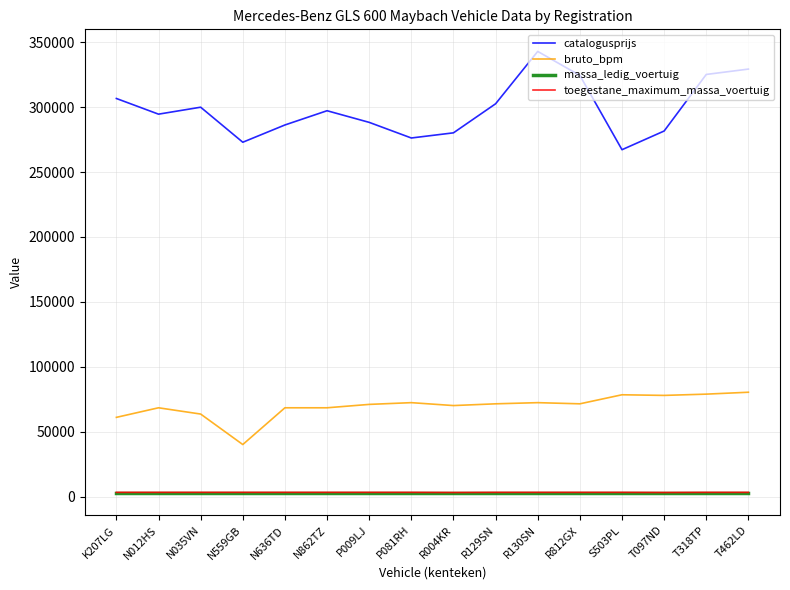

Is this an area chart (filled region under the line)?

No